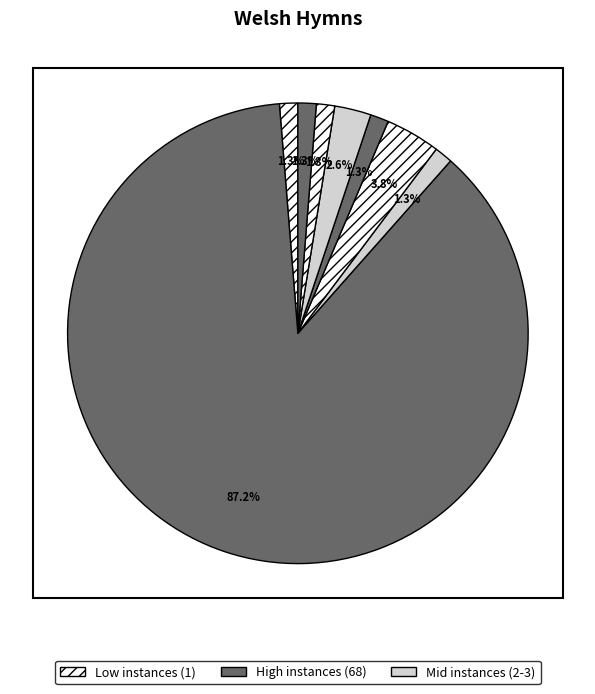

Count the number of slices in the pie.

8